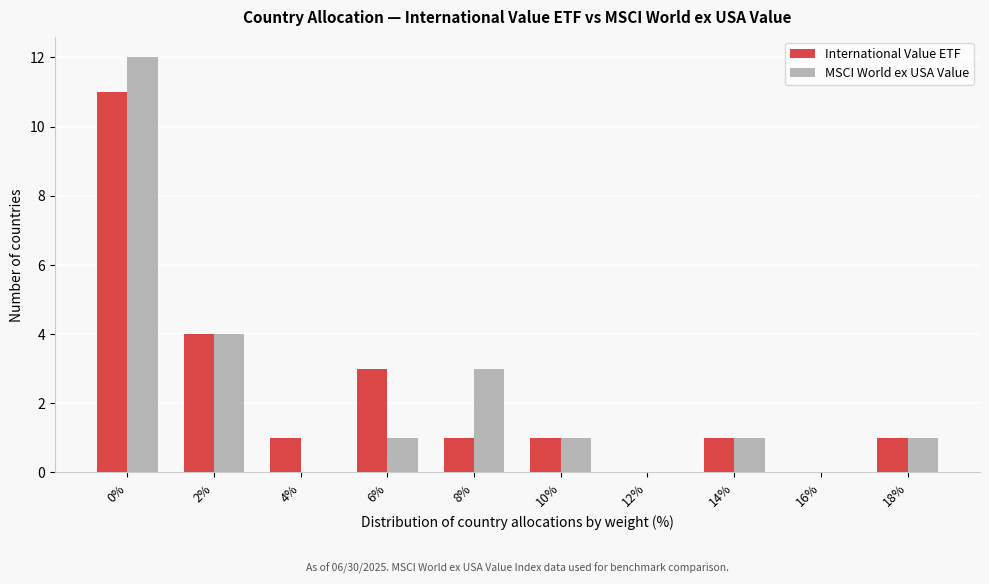

Reading left to right, list all the values displayed in this chart.

International Value ETF: 0%=11	2%=4	4%=1	6%=3	8%=1	10%=1	12%=0	14%=1	16%=0	18%=1
MSCI World ex USA Value: 0%=12	2%=4	4%=0	6%=1	8%=3	10%=1	12%=0	14%=1	16%=0	18%=1